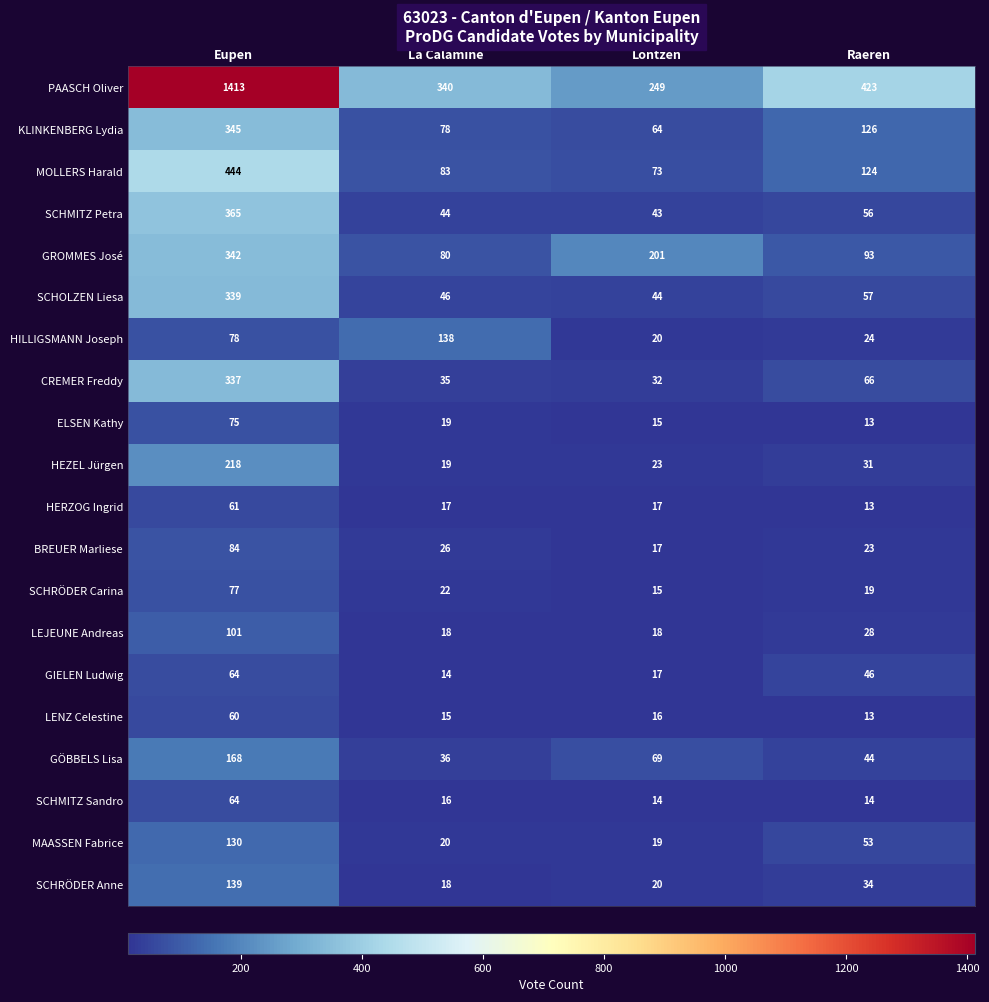

Count the number of categories in the chart.

4